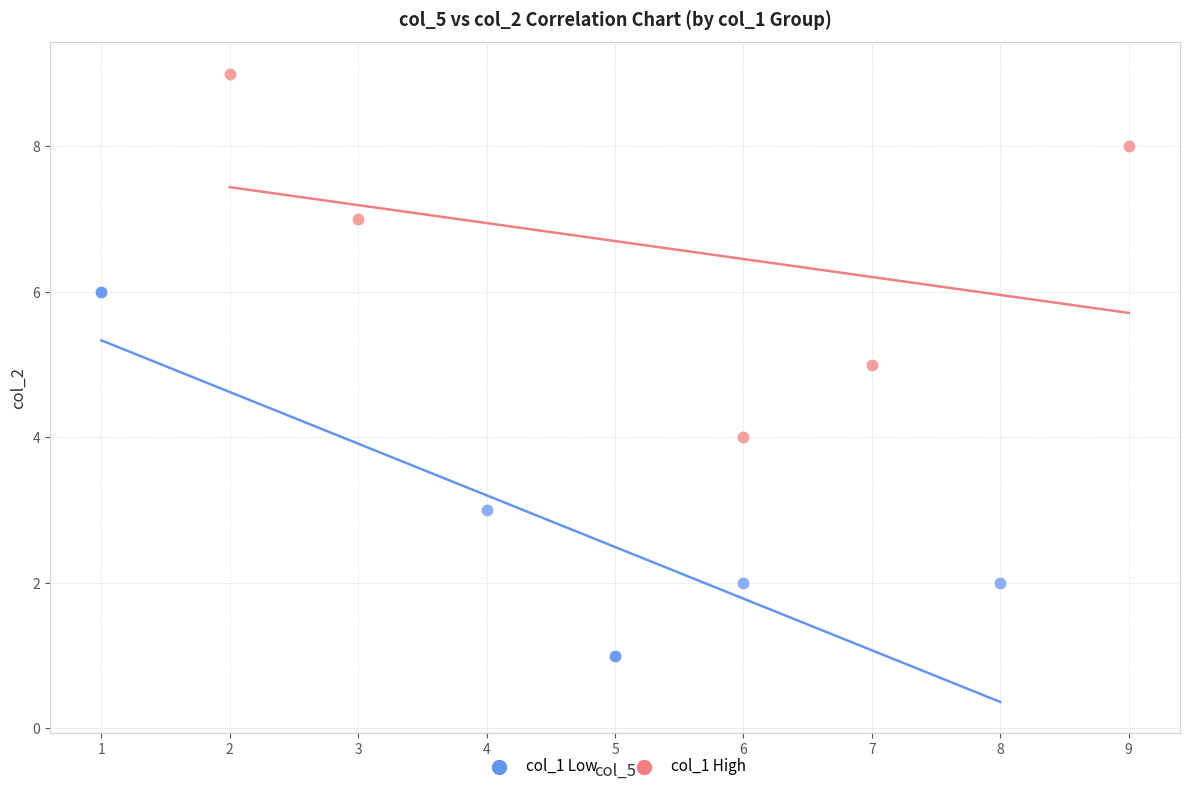

Which series reaches the maximum Y coordinate?

col_1 High